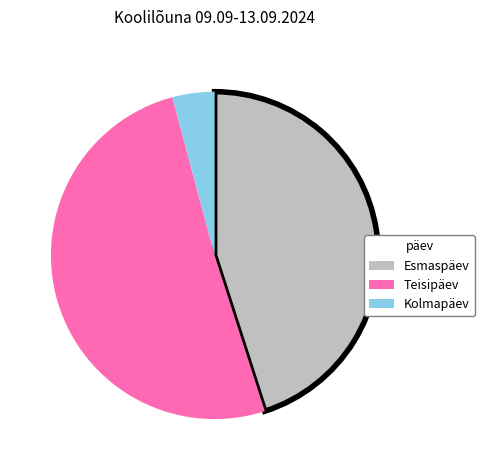

Do Teisipäev and Esmaspäev together represent more than half of the pie?

Yes